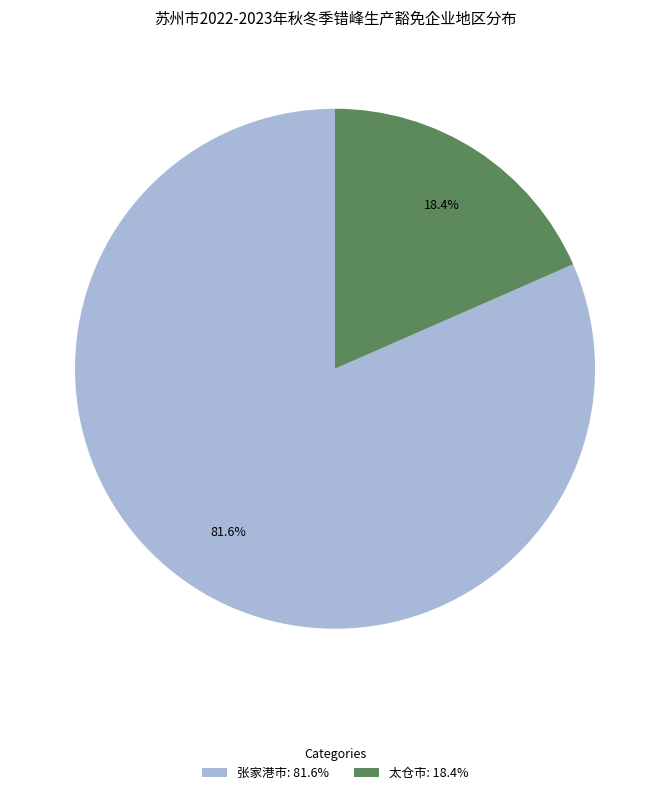

Rank the categories by value from lowest to highest.

太仓市, 张家港市